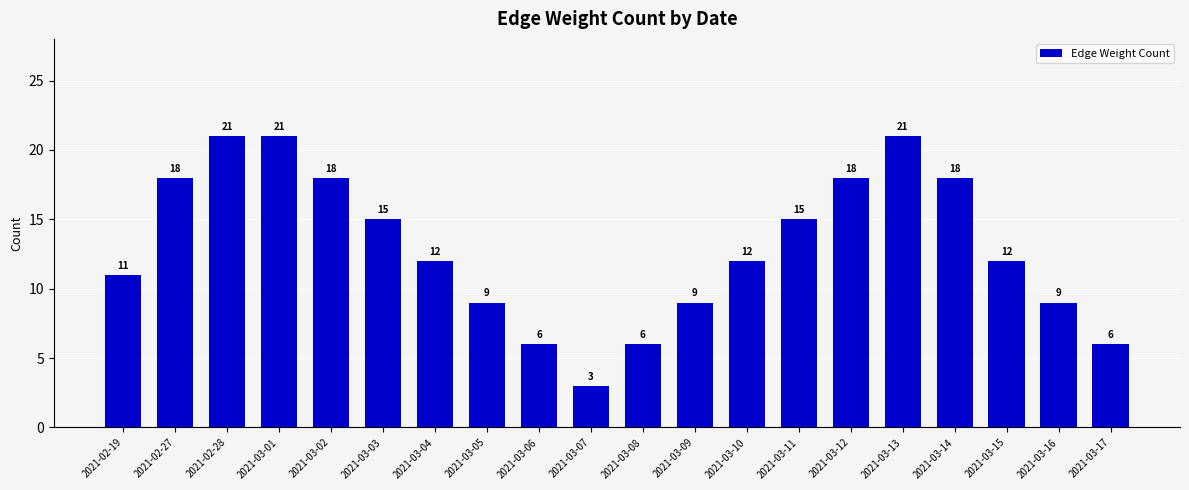

What is the change in value from 2021-02-19 to 2021-03-03?

+4